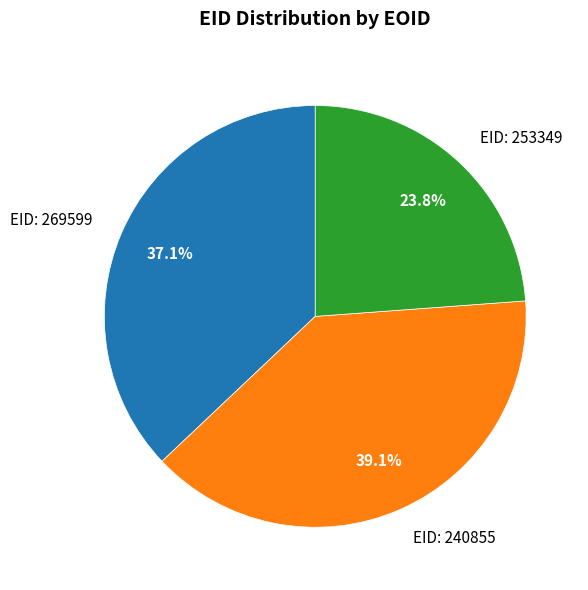

Which slice is the largest?

EID: 240855